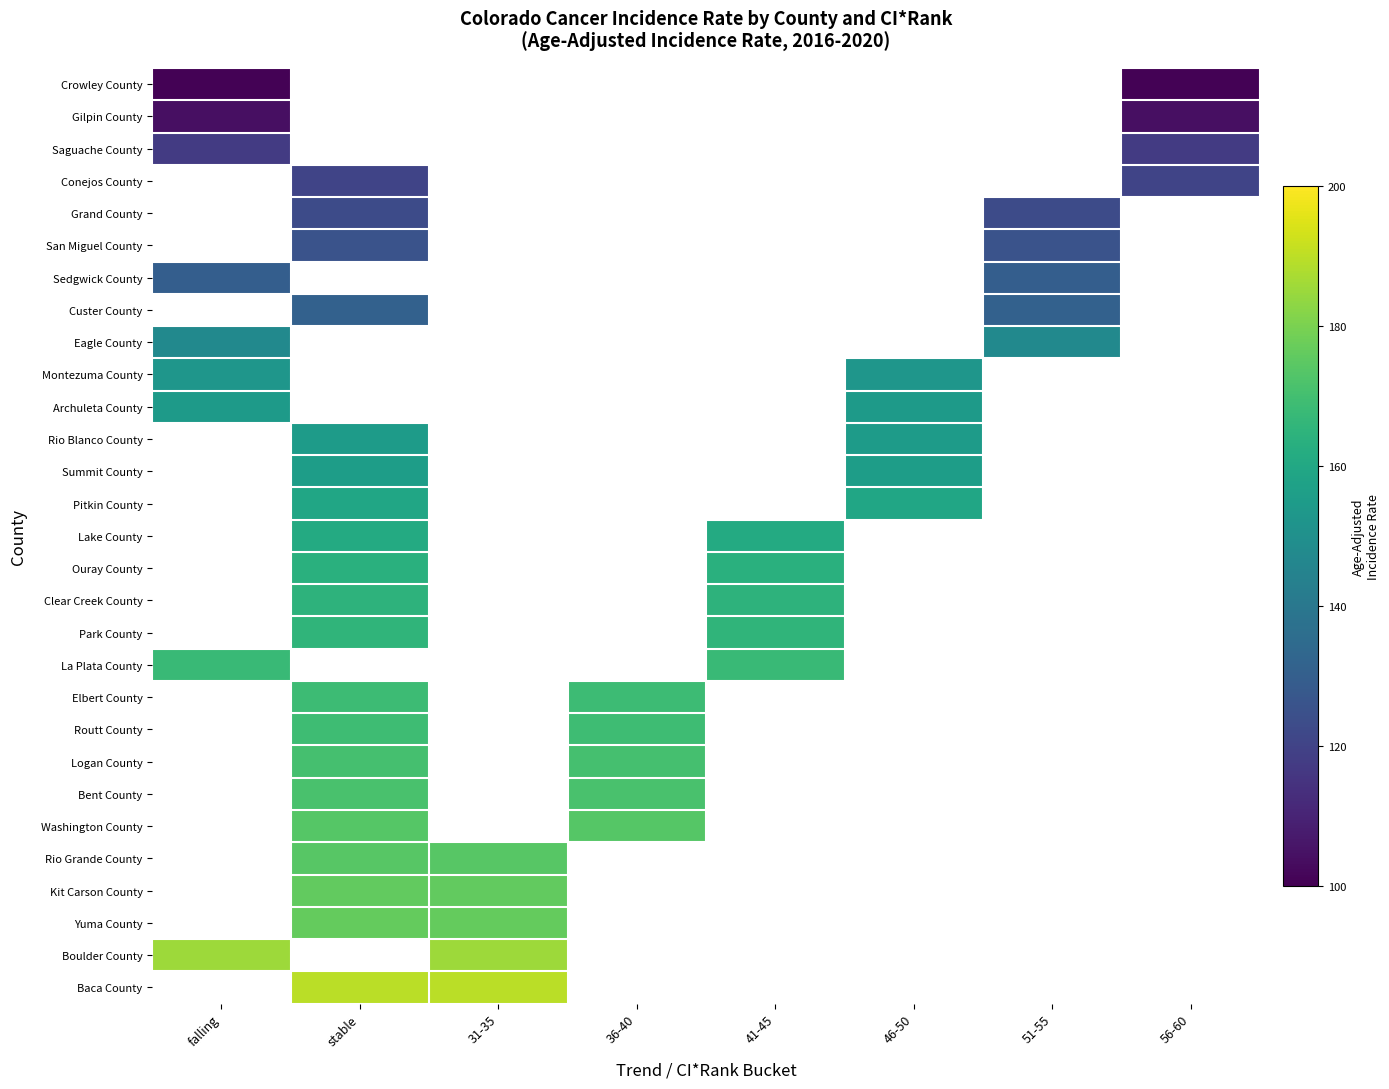

Reading right to left, what are all the values shown in this chart?

Crowley County: 56-60=100.7	51-55=0.0	46-50=0.0	41-45=0.0	36-40=0.0	31-35=0.0	stable=0.0	falling=100.7
Gilpin County: 56-60=104.0	51-55=0.0	46-50=0.0	41-45=0.0	36-40=0.0	31-35=0.0	stable=0.0	falling=104.0
Saguache County: 56-60=117.4	51-55=0.0	46-50=0.0	41-45=0.0	36-40=0.0	31-35=0.0	stable=0.0	falling=117.4
Conejos County: 56-60=120.6	51-55=0.0	46-50=0.0	41-45=0.0	36-40=0.0	31-35=0.0	stable=120.6	falling=0.0
Grand County: 56-60=0.0	51-55=123.0	46-50=0.0	41-45=0.0	36-40=0.0	31-35=0.0	stable=123.0	falling=0.0
San Miguel County: 56-60=0.0	51-55=125.6	46-50=0.0	41-45=0.0	36-40=0.0	31-35=0.0	stable=125.6	falling=0.0
Sedgwick County: 56-60=0.0	51-55=129.9	46-50=0.0	41-45=0.0	36-40=0.0	31-35=0.0	stable=0.0	falling=129.9
Custer County: 56-60=0.0	51-55=131.0	46-50=0.0	41-45=0.0	36-40=0.0	31-35=0.0	stable=131.0	falling=0.0
Eagle County: 56-60=0.0	51-55=147.4	46-50=0.0	41-45=0.0	36-40=0.0	31-35=0.0	stable=0.0	falling=147.4
Montezuma County: 56-60=0.0	51-55=0.0	46-50=152.5	41-45=0.0	36-40=0.0	31-35=0.0	stable=0.0	falling=152.5
Archuleta County: 56-60=0.0	51-55=0.0	46-50=154.3	41-45=0.0	36-40=0.0	31-35=0.0	stable=0.0	falling=154.3
Rio Blanco County: 56-60=0.0	51-55=0.0	46-50=154.7	41-45=0.0	36-40=0.0	31-35=0.0	stable=154.7	falling=0.0
Summit County: 56-60=0.0	51-55=0.0	46-50=155.8	41-45=0.0	36-40=0.0	31-35=0.0	stable=155.8	falling=0.0
Pitkin County: 56-60=0.0	51-55=0.0	46-50=159.0	41-45=0.0	36-40=0.0	31-35=0.0	stable=159.0	falling=0.0
Lake County: 56-60=0.0	51-55=0.0	46-50=0.0	41-45=161.0	36-40=0.0	31-35=0.0	stable=161.0	falling=0.0
Ouray County: 56-60=0.0	51-55=0.0	46-50=0.0	41-45=163.5	36-40=0.0	31-35=0.0	stable=163.5	falling=0.0
Clear Creek County: 56-60=0.0	51-55=0.0	46-50=0.0	41-45=164.7	36-40=0.0	31-35=0.0	stable=164.7	falling=0.0
Park County: 56-60=0.0	51-55=0.0	46-50=0.0	41-45=165.4	36-40=0.0	31-35=0.0	stable=165.4	falling=0.0
La Plata County: 56-60=0.0	51-55=0.0	46-50=0.0	41-45=167.7	36-40=0.0	31-35=0.0	stable=0.0	falling=167.7
Elbert County: 56-60=0.0	51-55=0.0	46-50=0.0	41-45=0.0	36-40=168.7	31-35=0.0	stable=168.7	falling=0.0
Routt County: 56-60=0.0	51-55=0.0	46-50=0.0	41-45=0.0	36-40=168.9	31-35=0.0	stable=168.9	falling=0.0
Logan County: 56-60=0.0	51-55=0.0	46-50=0.0	41-45=0.0	36-40=170.7	31-35=0.0	stable=170.7	falling=0.0
Bent County: 56-60=0.0	51-55=0.0	46-50=0.0	41-45=0.0	36-40=171.2	31-35=0.0	stable=171.2	falling=0.0
Washington County: 56-60=0.0	51-55=0.0	46-50=0.0	41-45=0.0	36-40=173.5	31-35=0.0	stable=173.5	falling=0.0
Rio Grande County: 56-60=0.0	51-55=0.0	46-50=0.0	41-45=0.0	36-40=0.0	31-35=173.9	stable=173.9	falling=0.0
Kit Carson County: 56-60=0.0	51-55=0.0	46-50=0.0	41-45=0.0	36-40=0.0	31-35=175.9	stable=175.9	falling=0.0
Yuma County: 56-60=0.0	51-55=0.0	46-50=0.0	41-45=0.0	36-40=0.0	31-35=176.4	stable=176.4	falling=0.0
Boulder County: 56-60=0.0	51-55=0.0	46-50=0.0	41-45=0.0	36-40=0.0	31-35=185.2	stable=0.0	falling=185.2
Baca County: 56-60=0.0	51-55=0.0	46-50=0.0	41-45=0.0	36-40=0.0	31-35=189.8	stable=189.8	falling=0.0